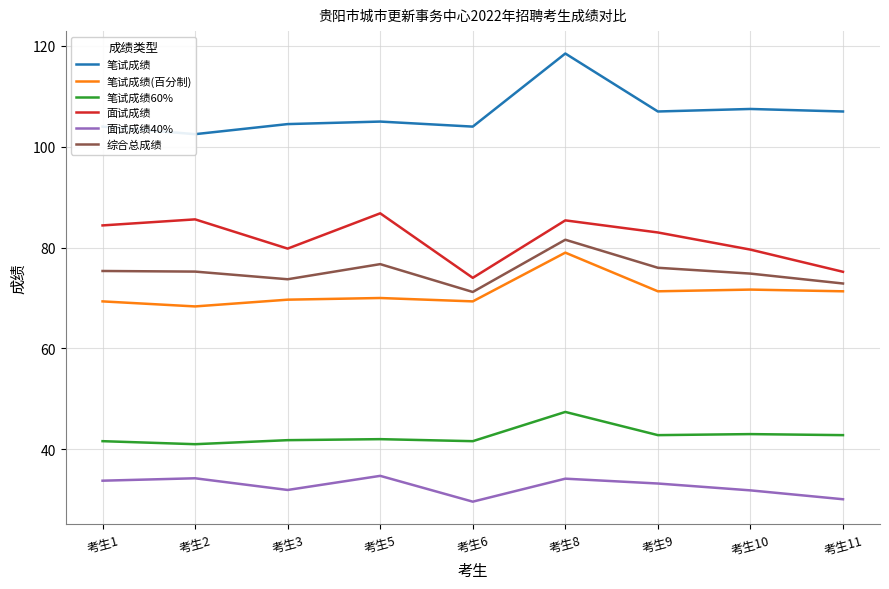

At which category is the sum across all series the highest?

考生8